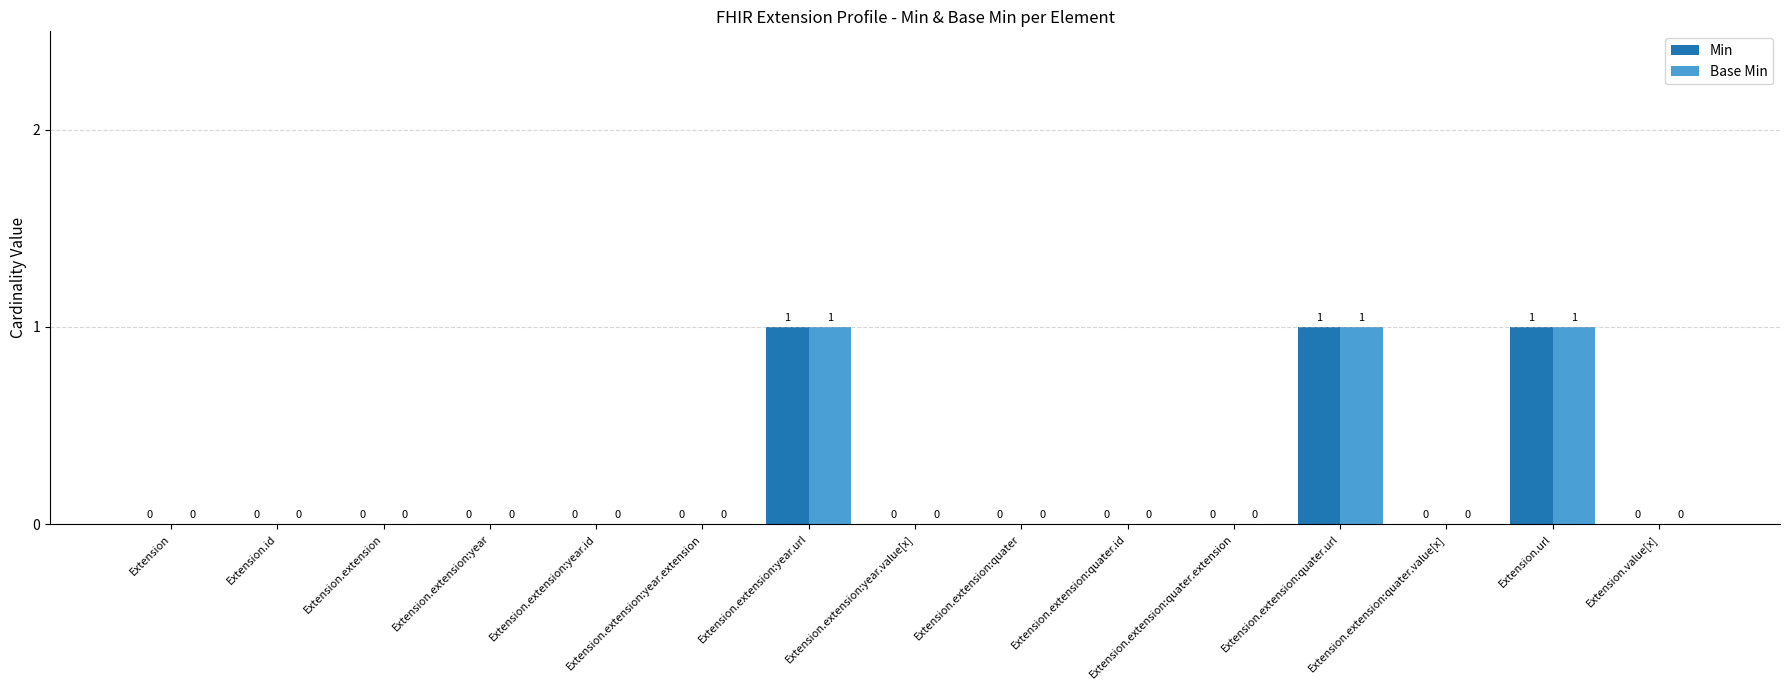

The value of Base Min at Extension.extension:quater.url is 2. True or false?

False